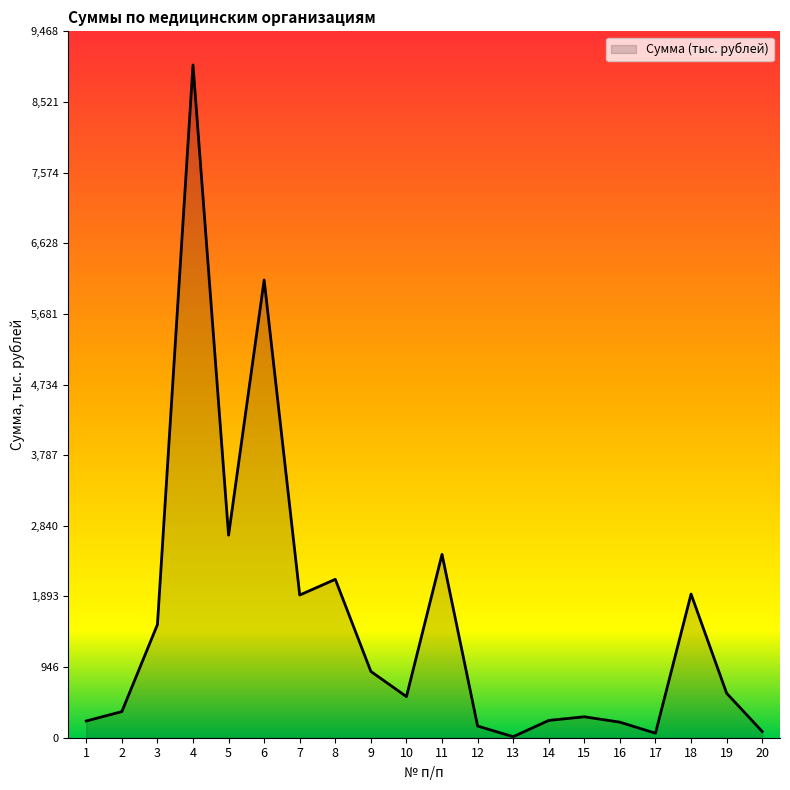

At which category does the data reach its first local peak?

4